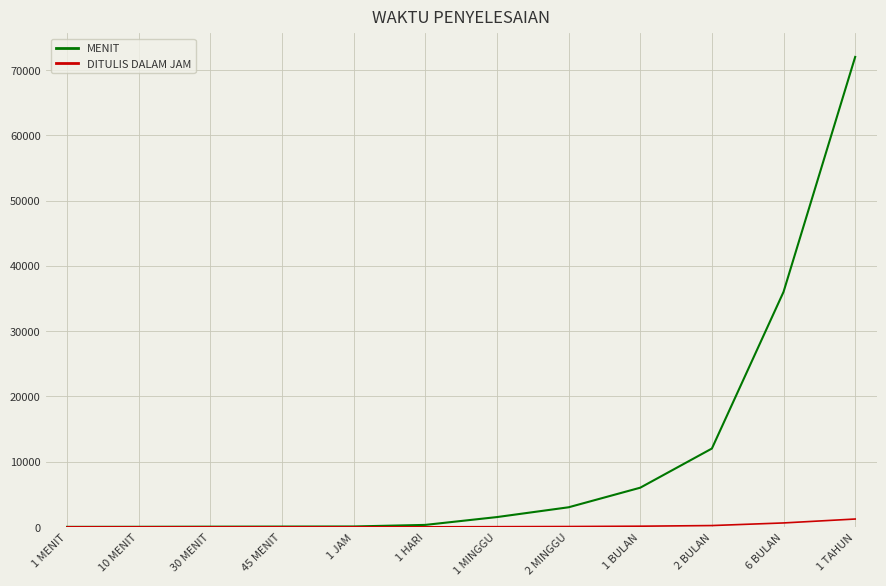

What are all the series names shown in the legend?

MENIT, DITULIS DALAM JAM